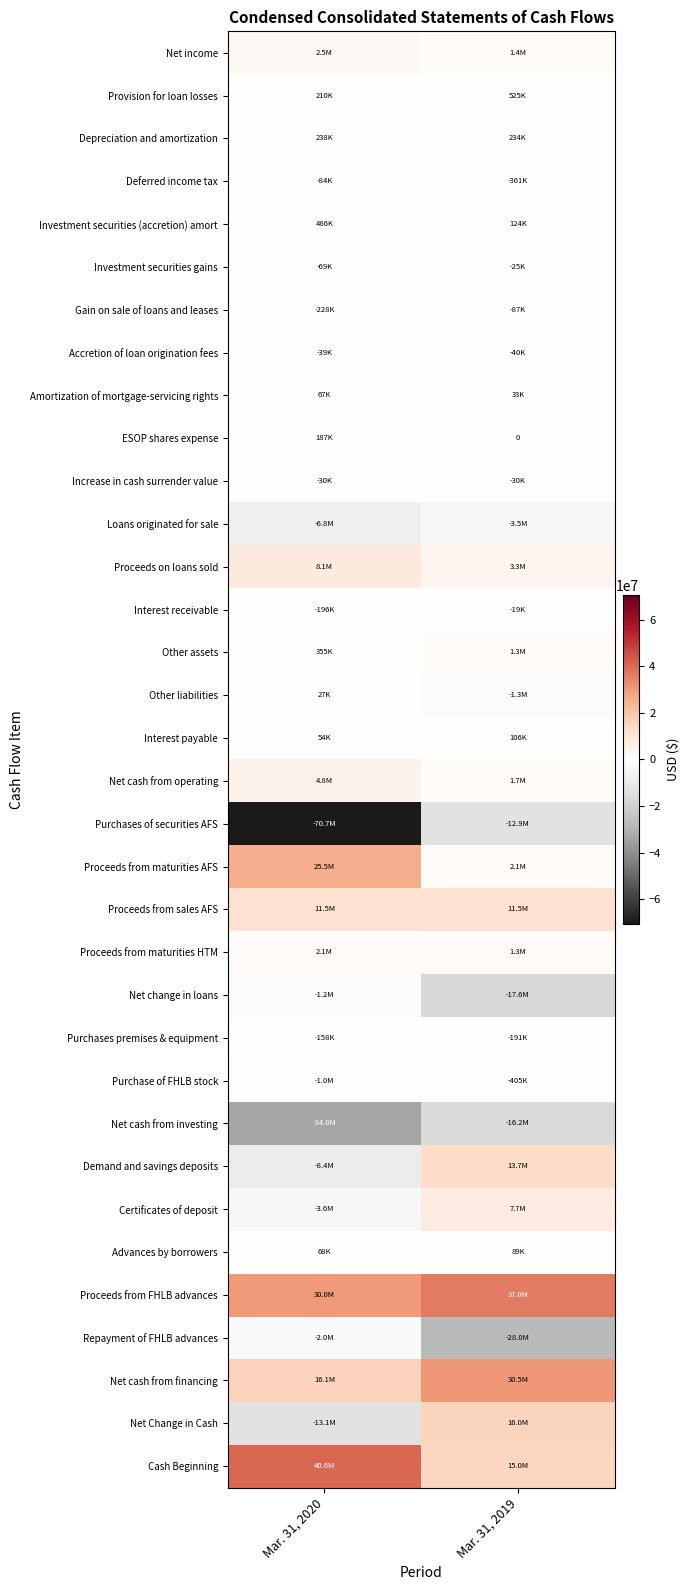

How many values in the Net change in loans series are below -1169710?

1